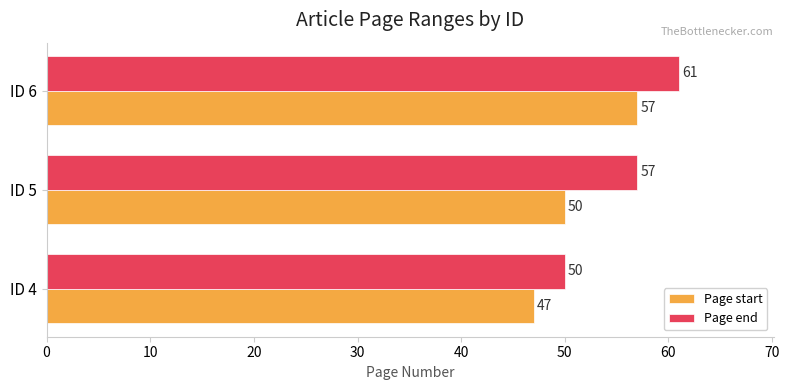

At which category is the sum across all series the highest?

ID 6